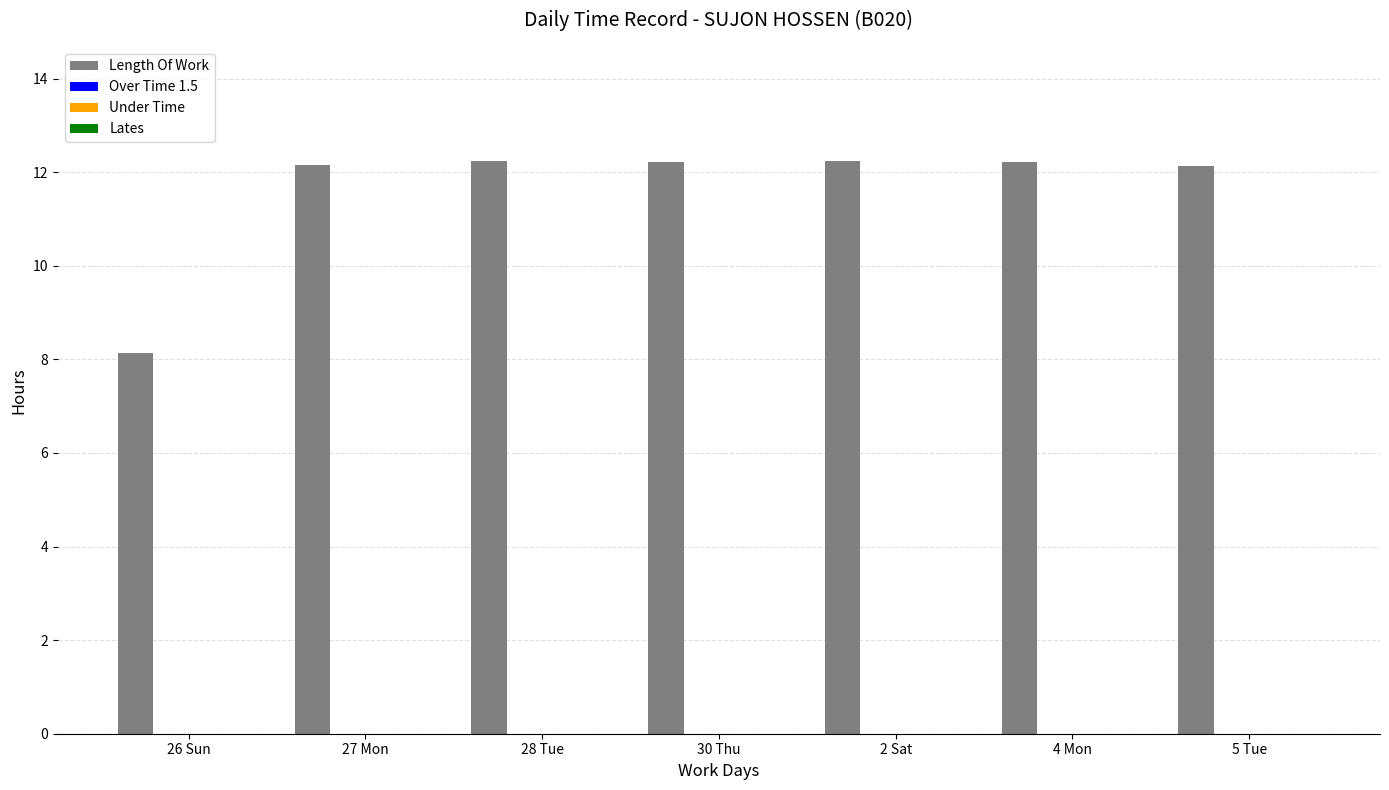

What is the difference between the maximum and minimum values?

4.1